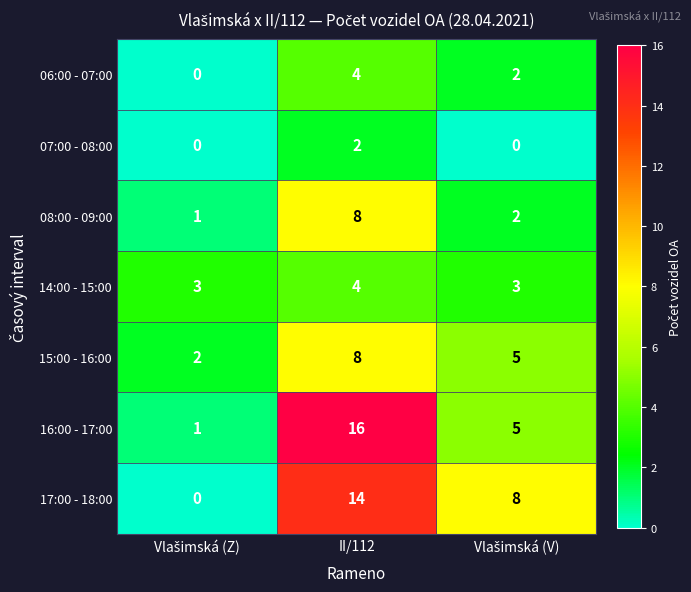

Where does the 16:00 - 17:00 series first go above 5?

II/112